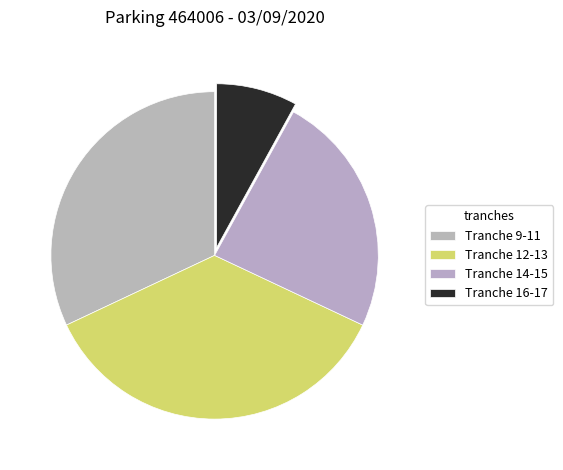

What is the largest slice in the pie chart?

Tranche 12-13